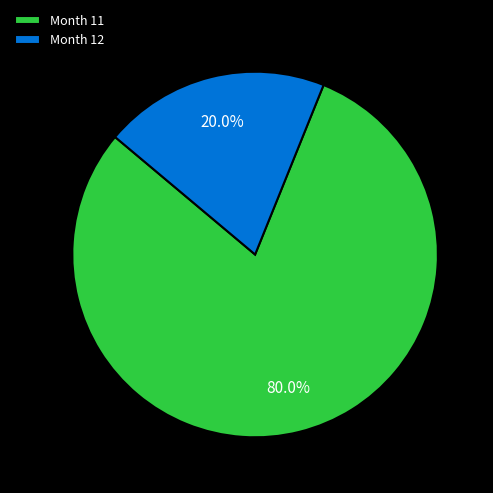

Combined, do Month 11 and Month 12 account for over 50%?

Yes